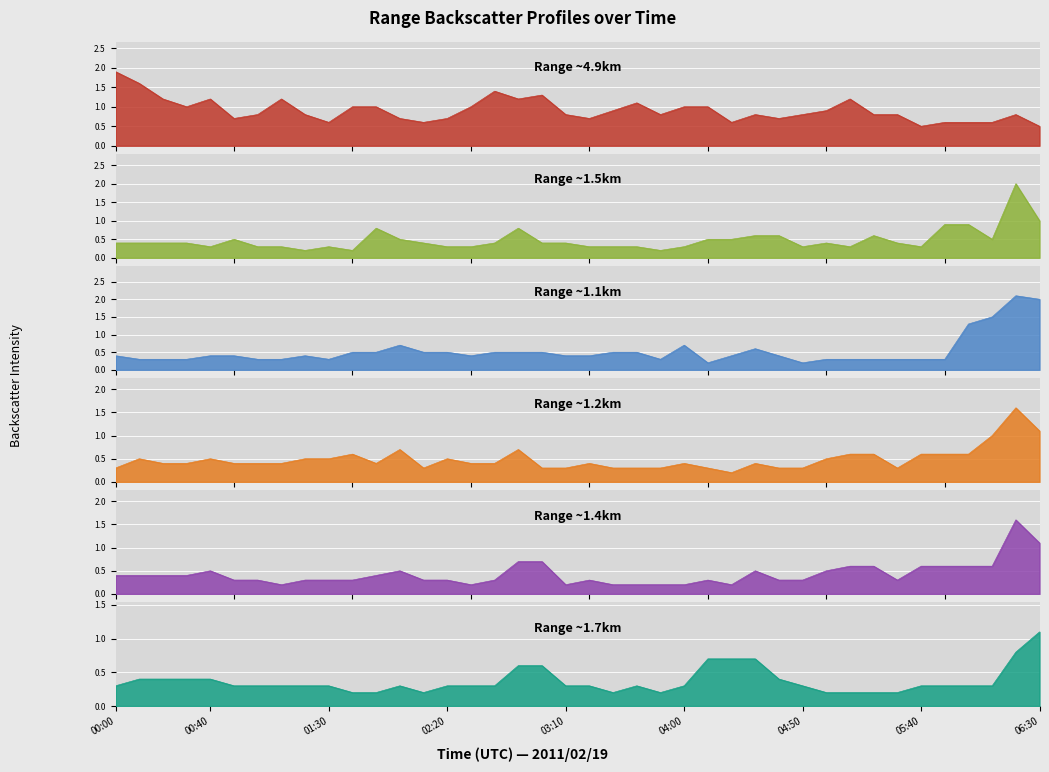

What is the label of the 22nd point from the right?

03:00